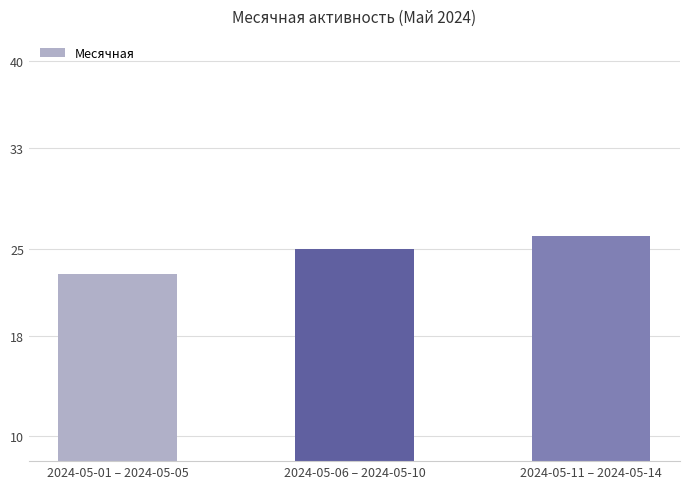

How many data points does each series have?

3